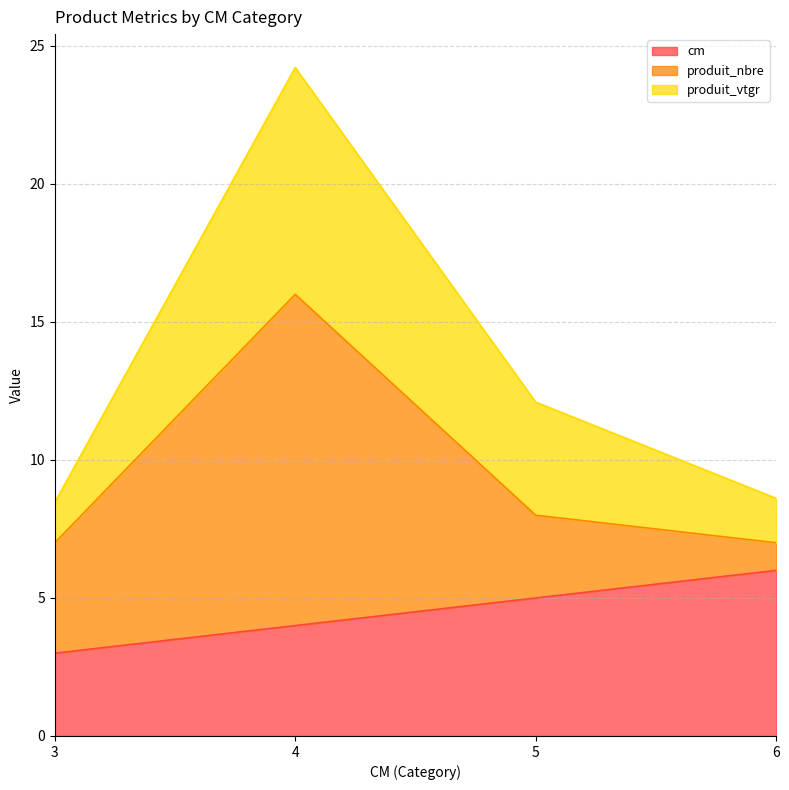

At which label does cm reach its peak?

6